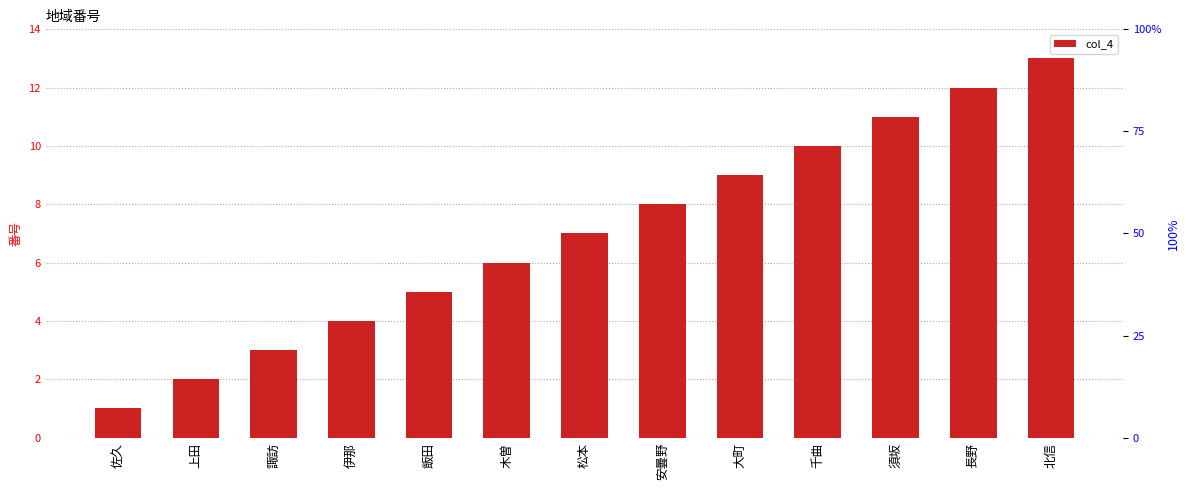

Reading right to left, transcribe all the data shown in this chart.

13	12	11	10	9	8	7	6	5	4	3	2	1